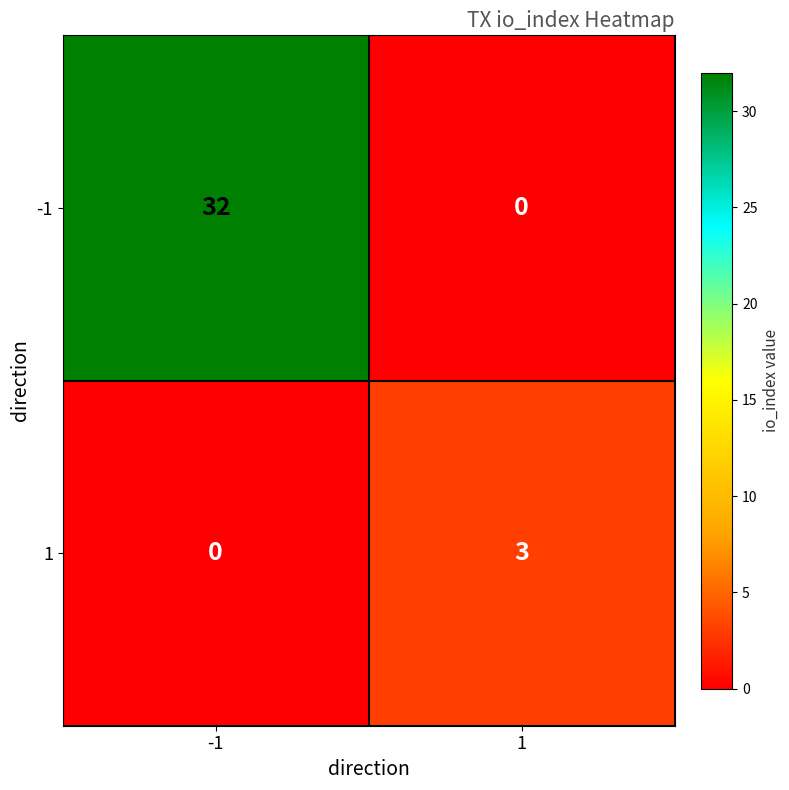

Rank the series at -1 from highest to lowest value.

-1, 1